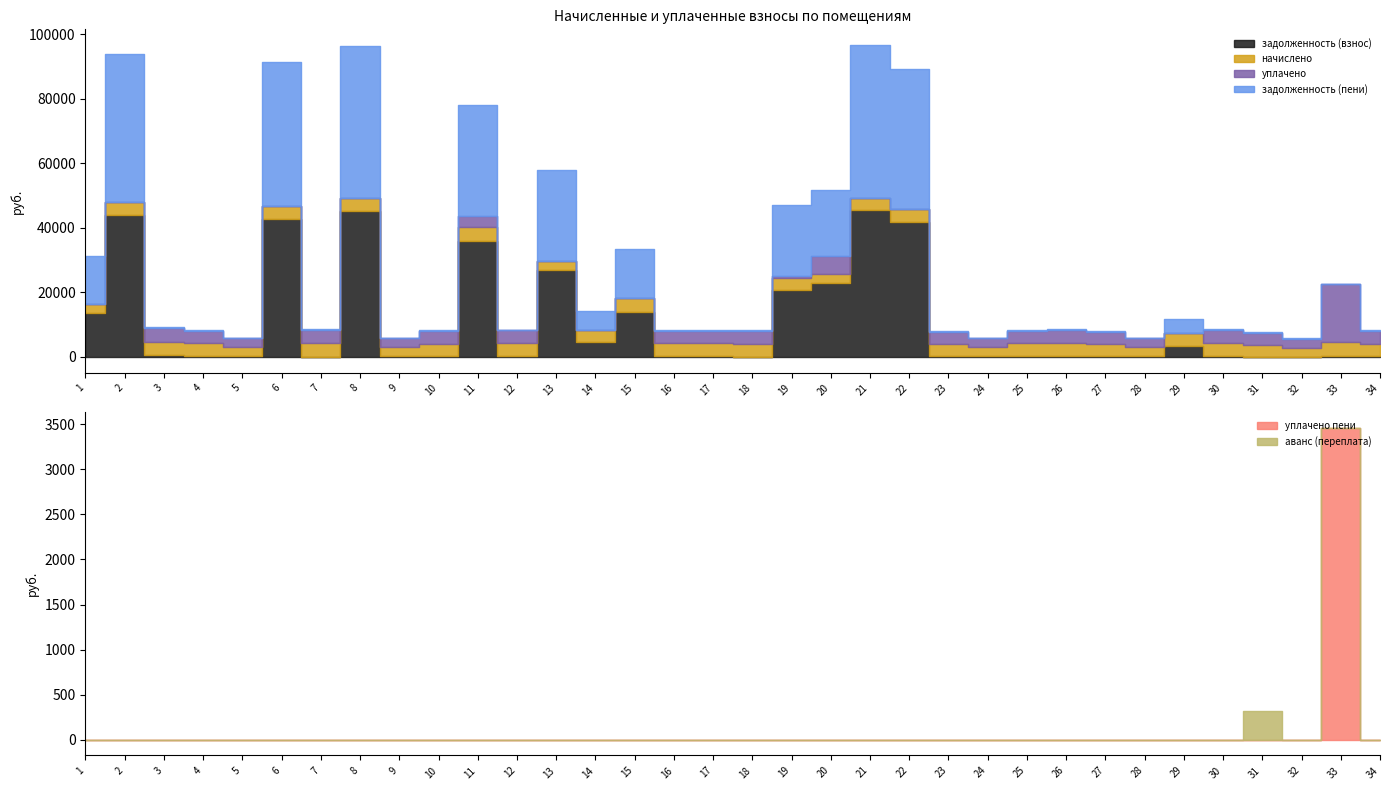

What is the spread (max minus min) of values at 33?

18223.0